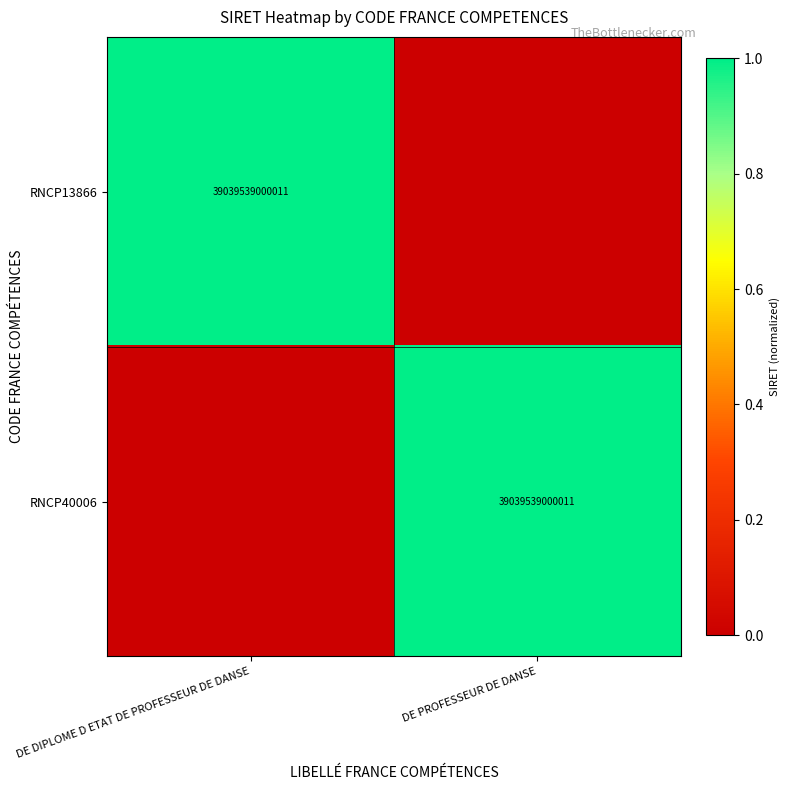

The value of RNCP13866 at DE DIPLOME D ETAT DE PROFESSEUR DE DANSE is 54632279314528. True or false?

False